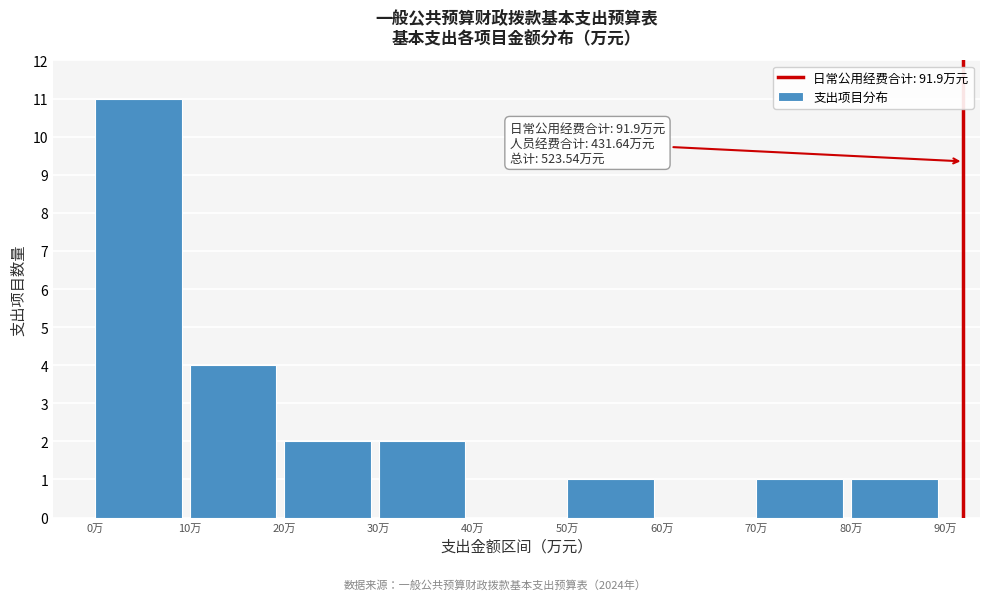

Which range on the x-axis has the tallest bar?

0 to 10